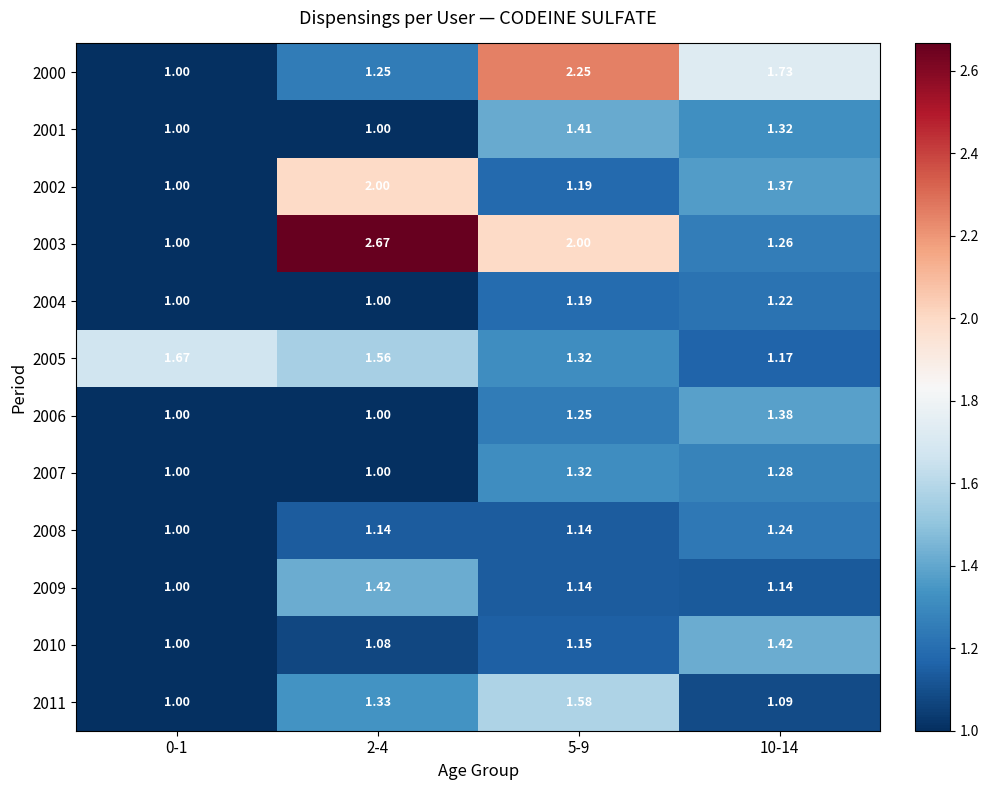

Is the value of 2011 at 5-9 greater than the value of 2000 at 2-4?

Yes